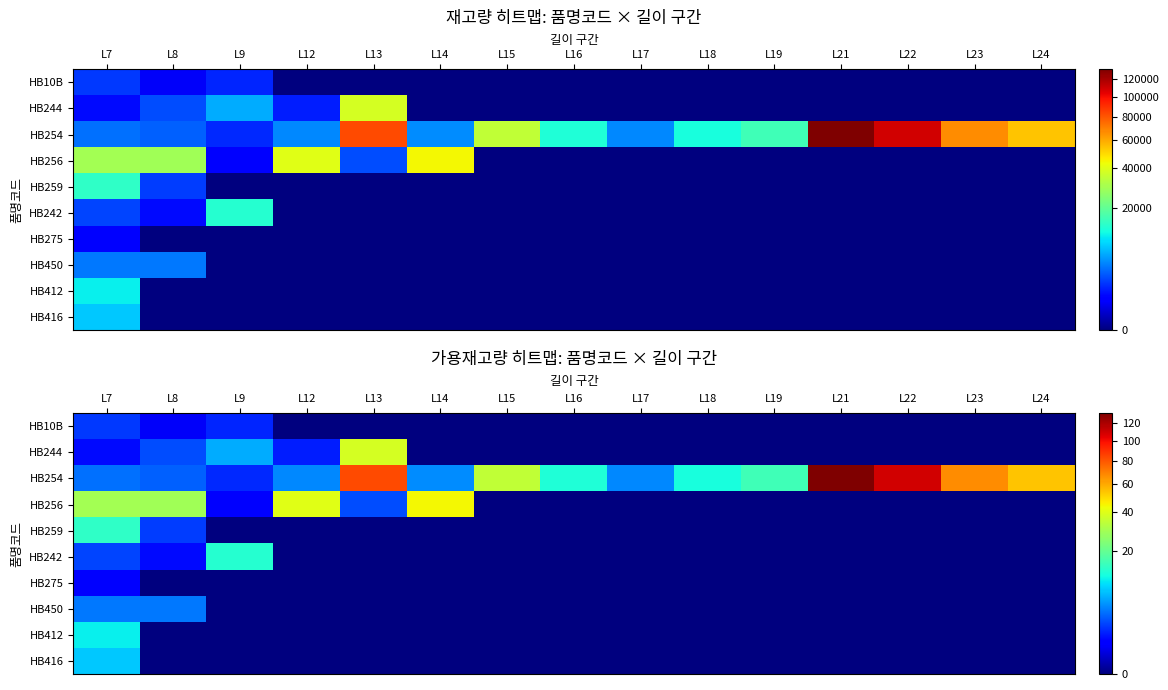

At which category is the sum across all series the highest?

L21